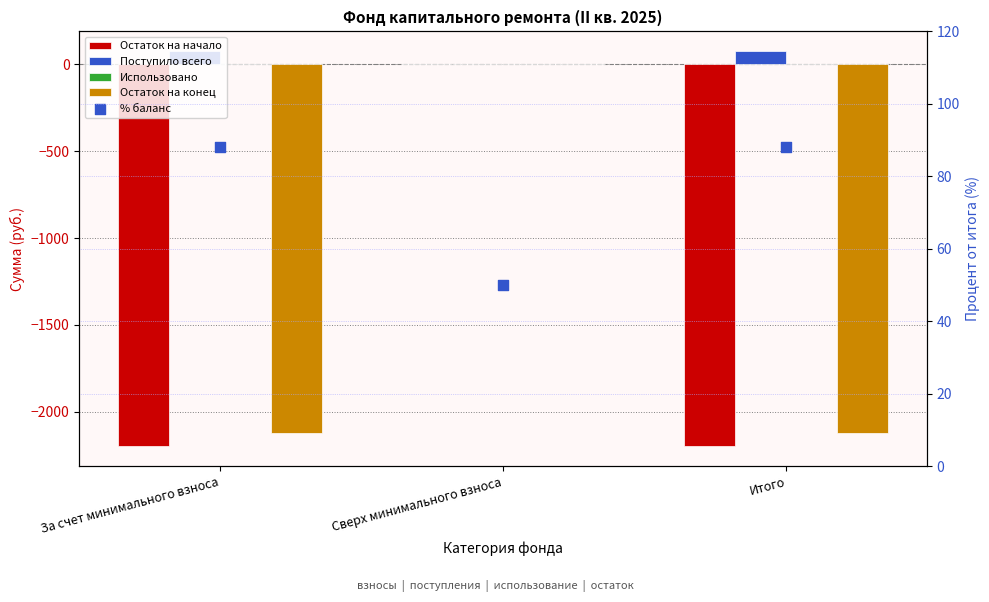

What are all the series names shown in the legend?

Остаток на начало, Поступило всего, Использовано, Остаток на конец, % баланс